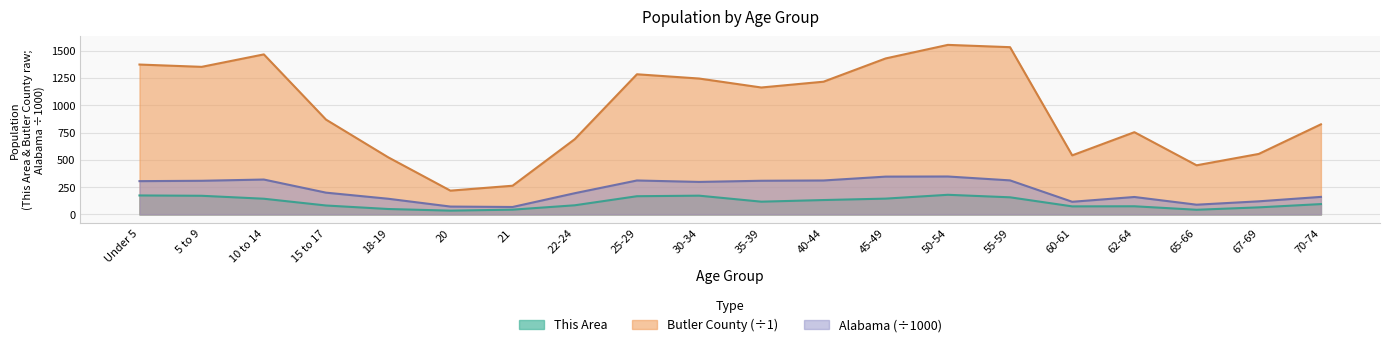

Which has a higher value, 10 to 14 or 5 to 9?

5 to 9